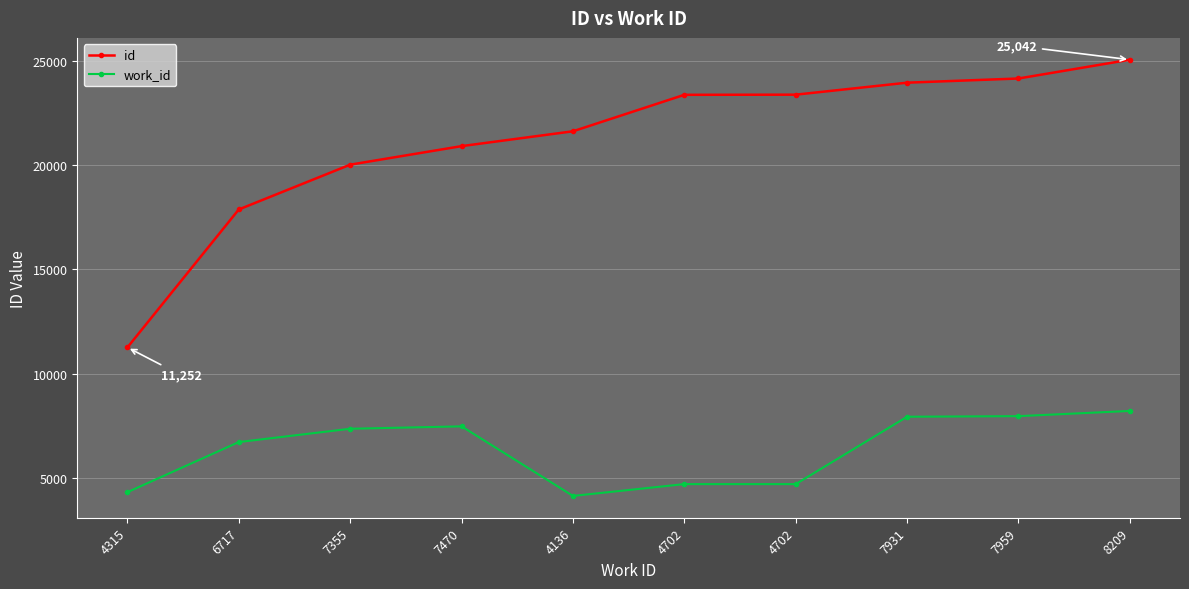

How many values in the id series are below 23359?

5